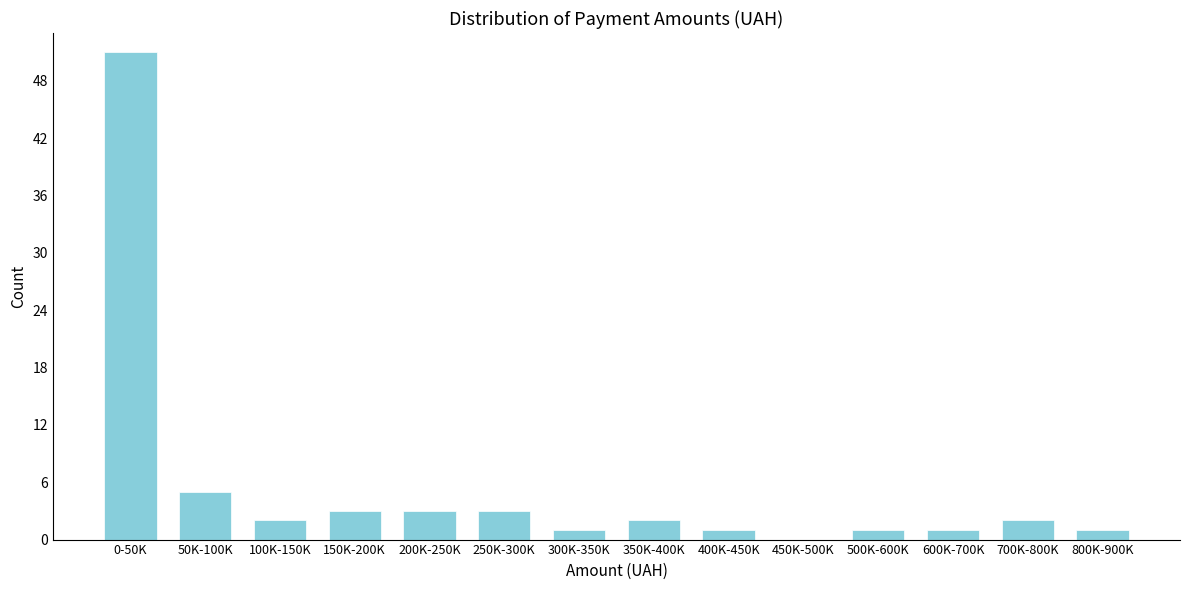

Reading left to right, what are all the values shown in this chart?

0-50K=51	50K-100K=5	100K-150K=2	150K-200K=3	200K-250K=3	250K-300K=3	300K-350K=1	350K-400K=2	400K-450K=1	450K-500K=0	500K-600K=1	600K-700K=1	700K-800K=2	800K-900K=1